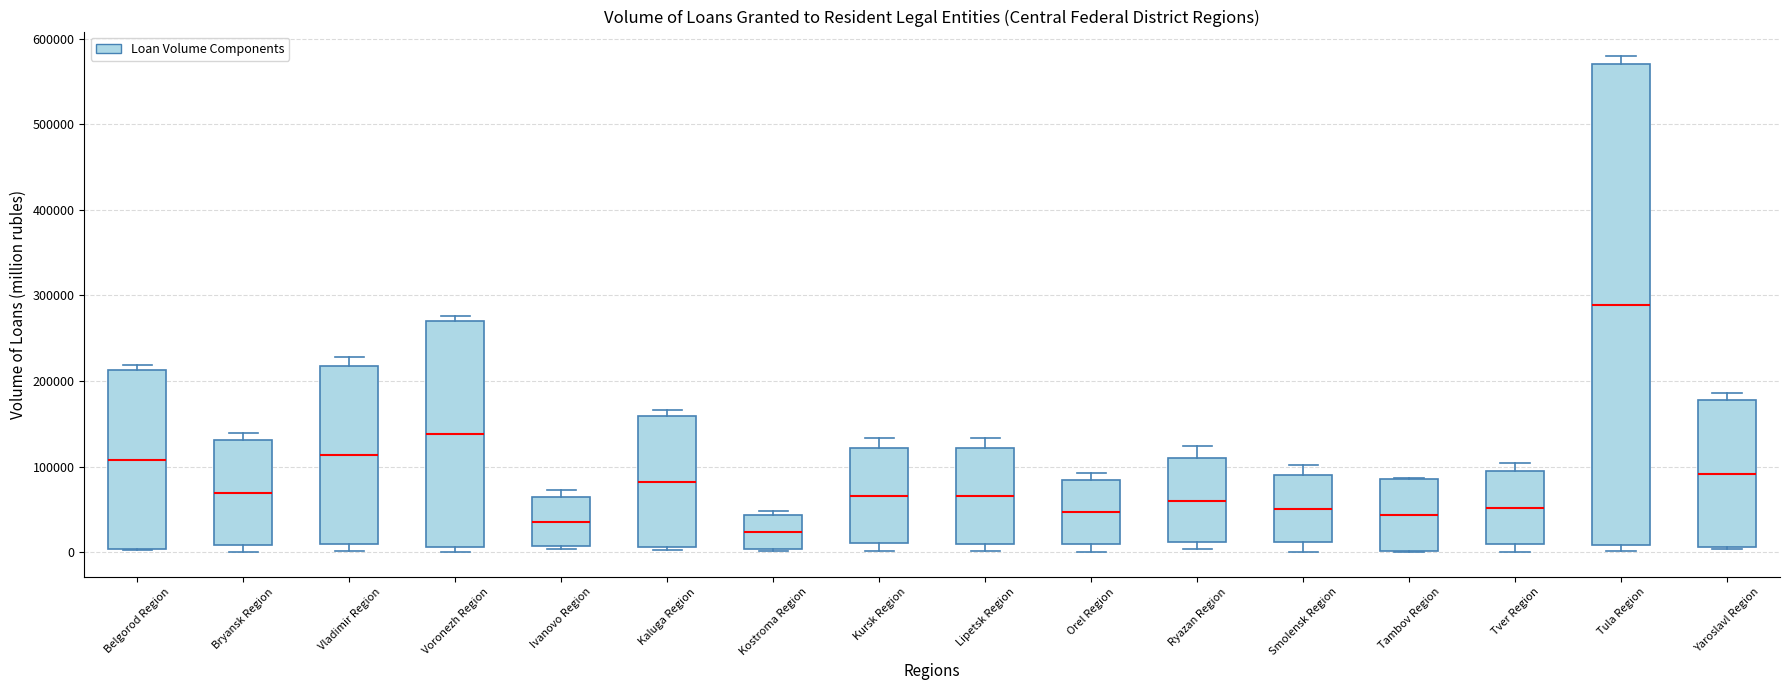

Reading left to right, transcribe this box plot: for each box, give where its median line is, the range the box spans, and where its two whiskers end, as read against the y-axis. The values are not printed on the chart, so give them approximately, as read against the axis.

Belgorod Region: median 110000, box 0 to 210000, whiskers 0 to 220000
Bryansk Region: median 70000, box 10000 to 130000, whiskers 0 to 140000
Vladimir Region: median 110000, box 10000 to 220000, whiskers 0 to 230000
Voronezh Region: median 140000, box 10000 to 270000, whiskers 0 to 280000
Ivanovo Region: median 30000, box 10000 to 60000, whiskers 0 to 70000
Kaluga Region: median 80000, box 10000 to 160000, whiskers 0 to 170000
Kostroma Region: median 20000, box 0 to 40000, whiskers 0 to 50000
Kursk Region: median 70000, box 10000 to 120000, whiskers 0 to 130000
Lipetsk Region: median 70000, box 10000 to 120000, whiskers 0 to 130000
Orel Region: median 50000, box 10000 to 80000, whiskers 0 to 90000
Ryazan Region: median 60000, box 10000 to 110000, whiskers 0 to 120000
Smolensk Region: median 50000, box 10000 to 90000, whiskers 0 to 100000
Tambov Region: median 40000, box 0 to 90000, whiskers 0 to 90000
Tver Region: median 50000, box 10000 to 90000, whiskers 0 to 100000
Tula Region: median 290000, box 10000 to 570000, whiskers 0 to 580000
Yaroslavl Region: median 90000, box 10000 to 180000, whiskers 0 to 190000